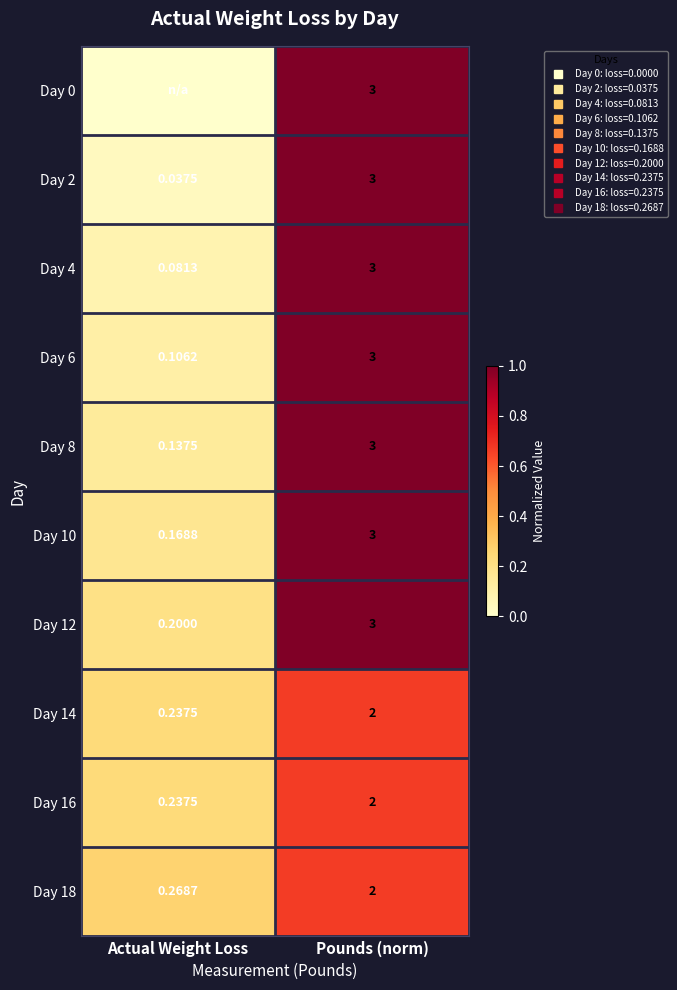

Which series has the largest total across all categories?

Day 12